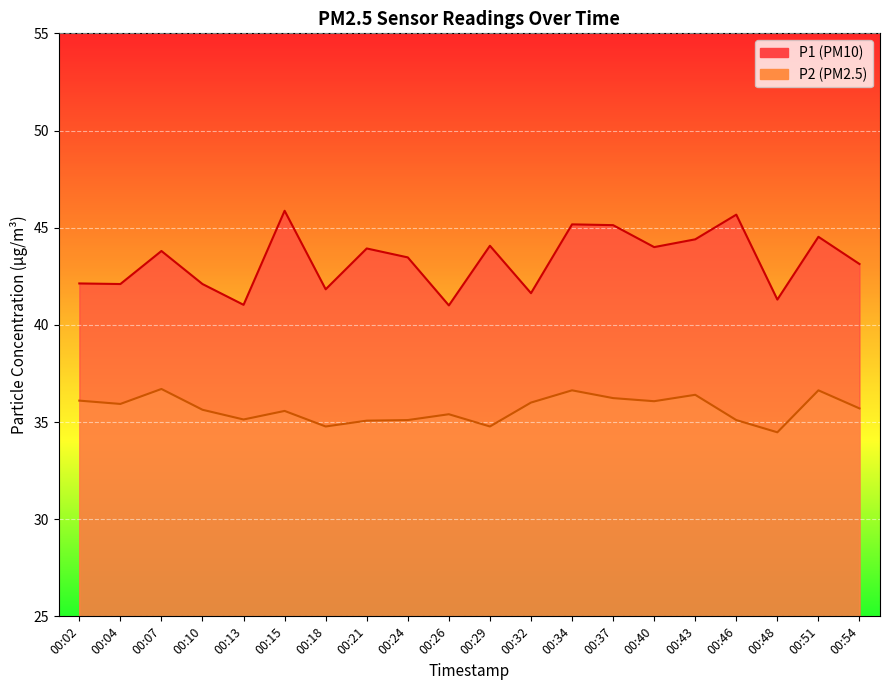

The P2 series shows 49.1 at 00:48. True or false?

False